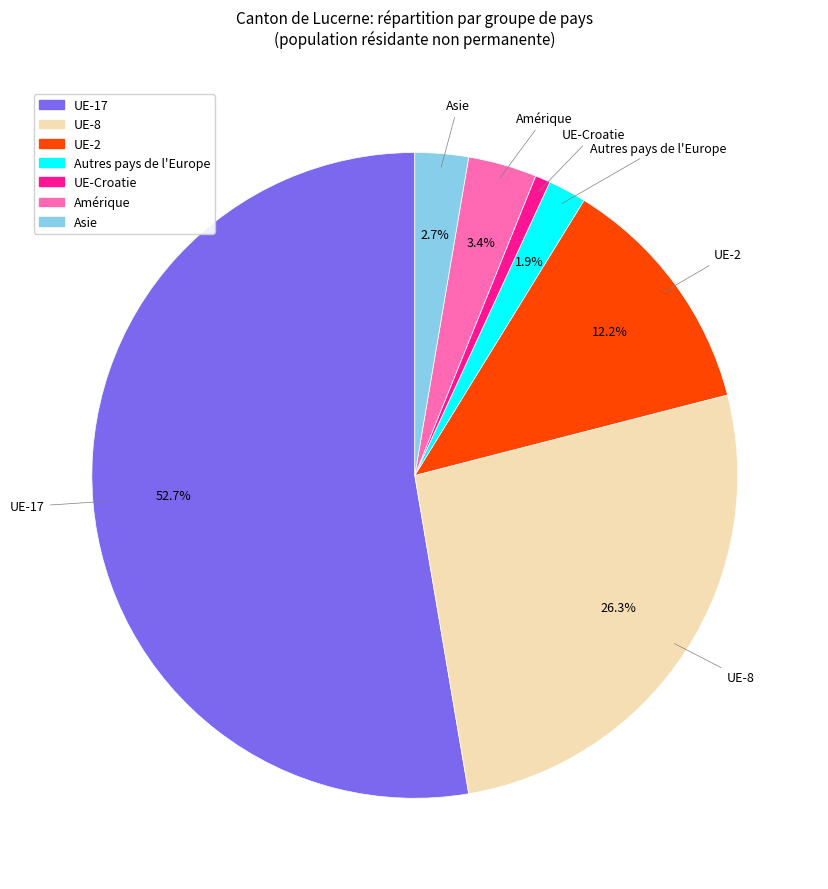

How many slices are in this pie chart?

7